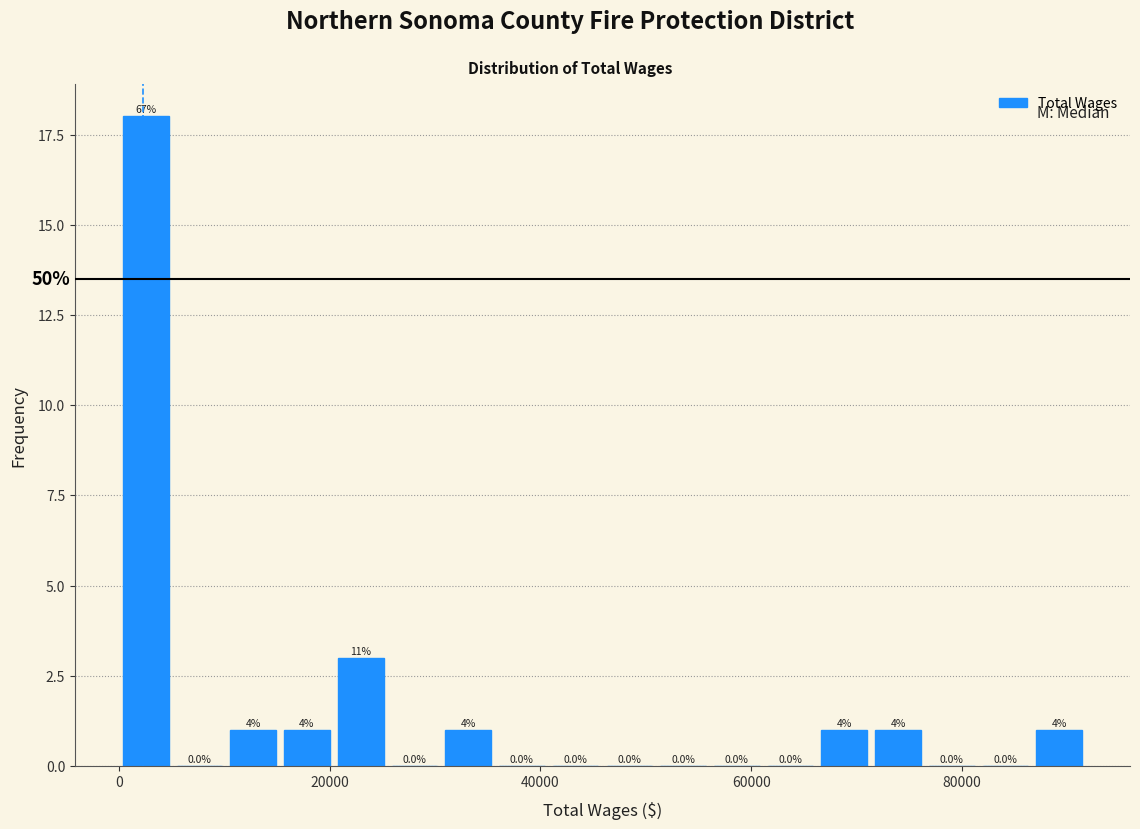

Read against the x-axis, roughly where is the centre of the tallest bar?

2000